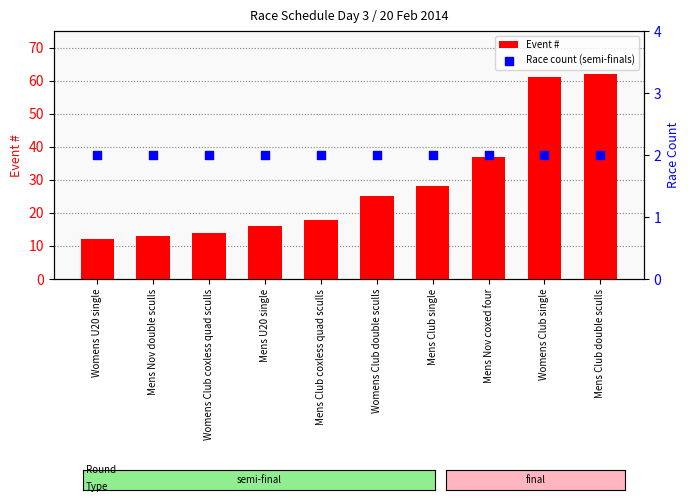

Is the value of Event # at Mens Nov coxed four greater than the value of Race count (semi-finals) at Mens Nov coxed four?

Yes